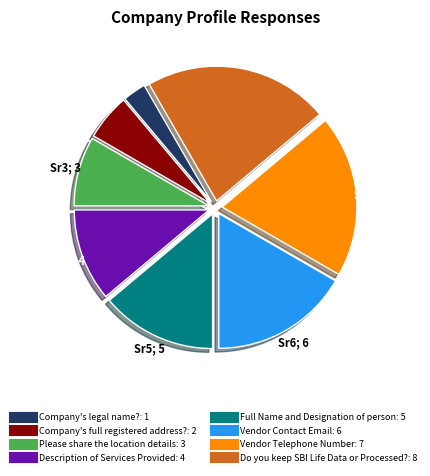

Rank the categories by value from highest to lowest.

Do you keep SBI Life Data or Processed?, Vendor Telephone Number, Vendor Contact Email, Full Name and Designation of person, Description of Services Provided, Please share the location details, Company's full registered address?, Company's legal name?